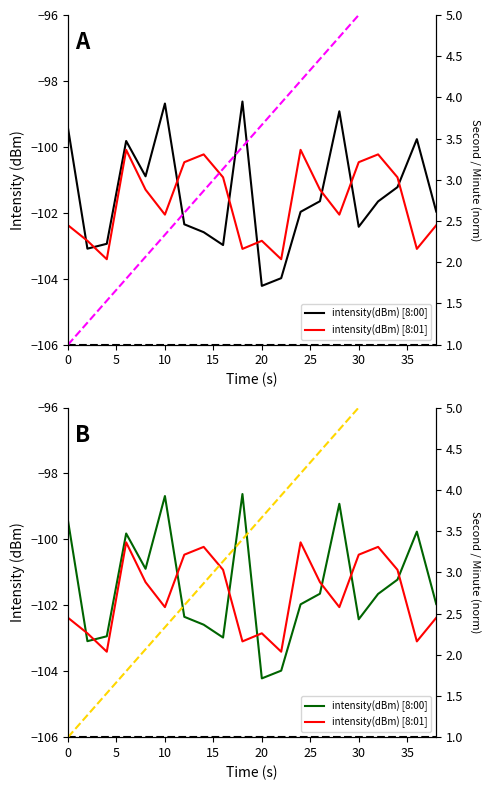

Which series has the widest spread of values?

intensity(dBm) [8:00]